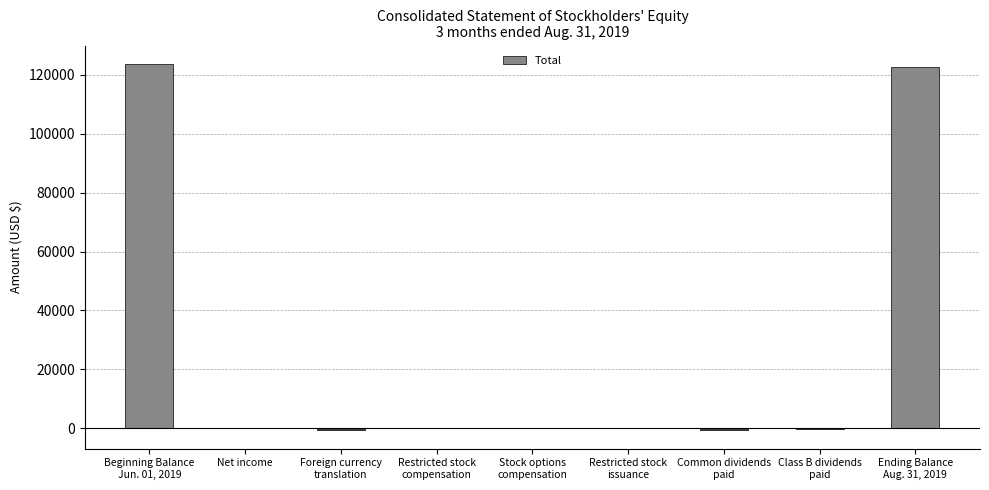

Where does the data first go above 89?

Beginning Balance
Jun. 01, 2019